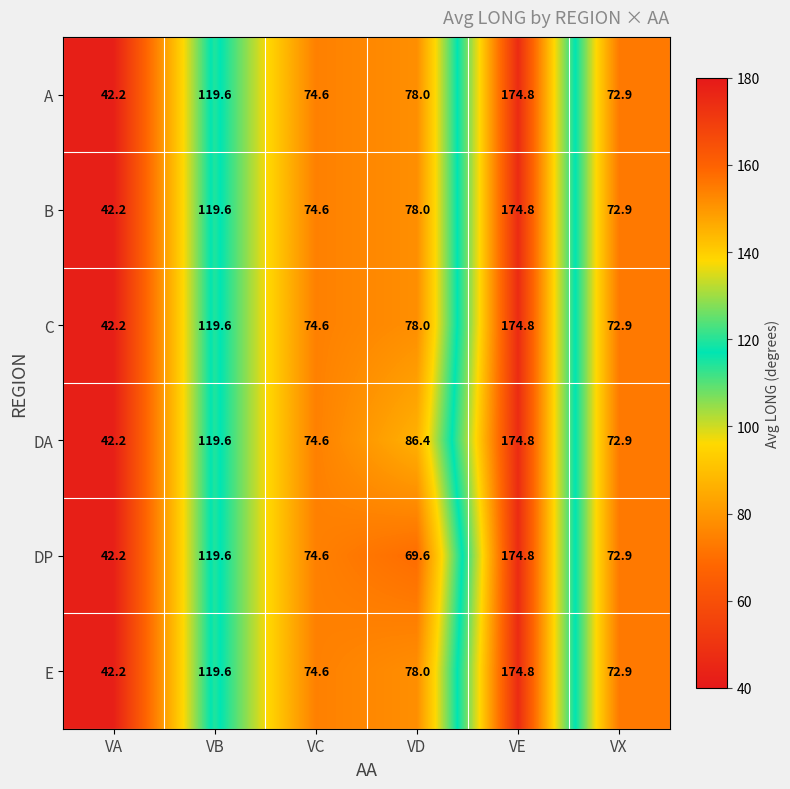

At which category is the sum across all series the highest?

VE